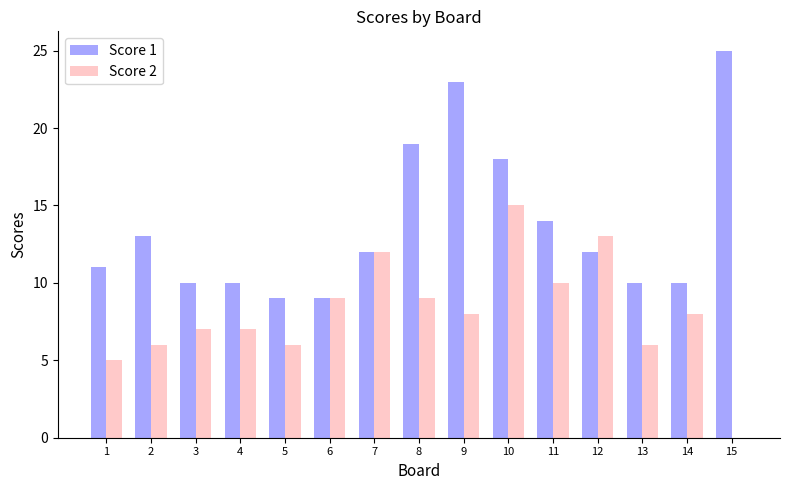

Reading right to left, extract all data points from this chart.

Score 1: 15=25	14=10	13=10	12=12	11=14	10=18	9=23	8=19	7=12	6=9	5=9	4=10	3=10	2=13	1=11
Score 2: 15=0	14=8	13=6	12=13	11=10	10=15	9=8	8=9	7=12	6=9	5=6	4=7	3=7	2=6	1=5